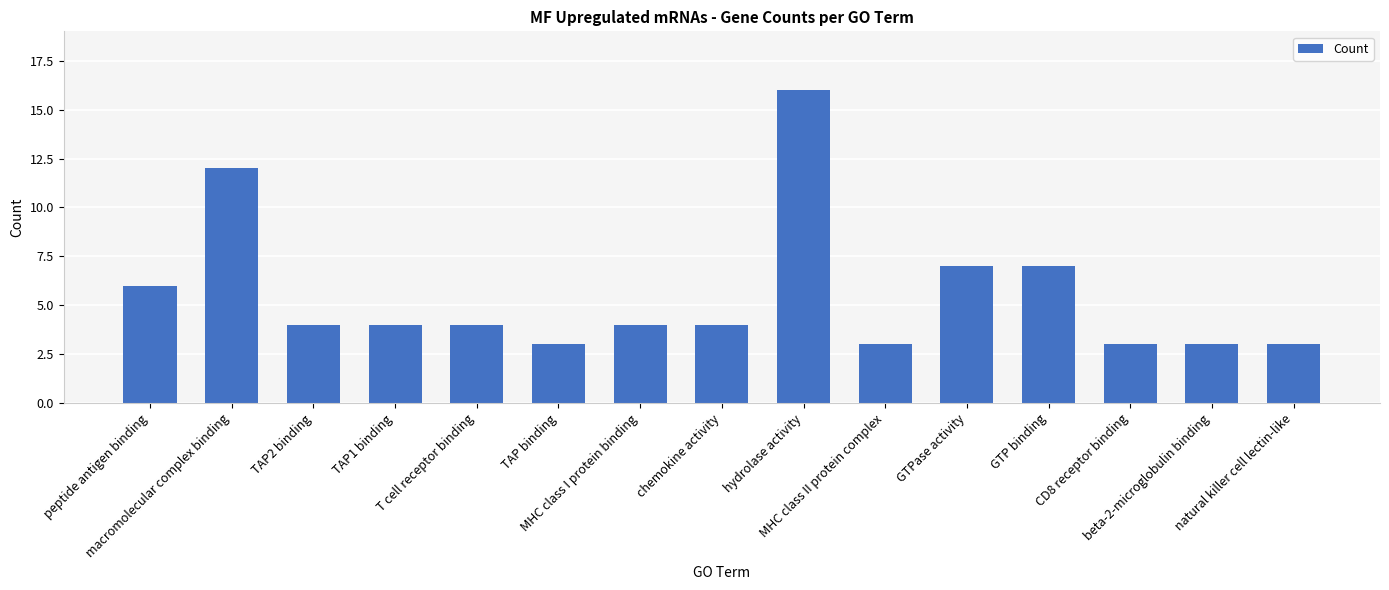

True or false: the data shows 3 at natural killer cell lectin-like.

True